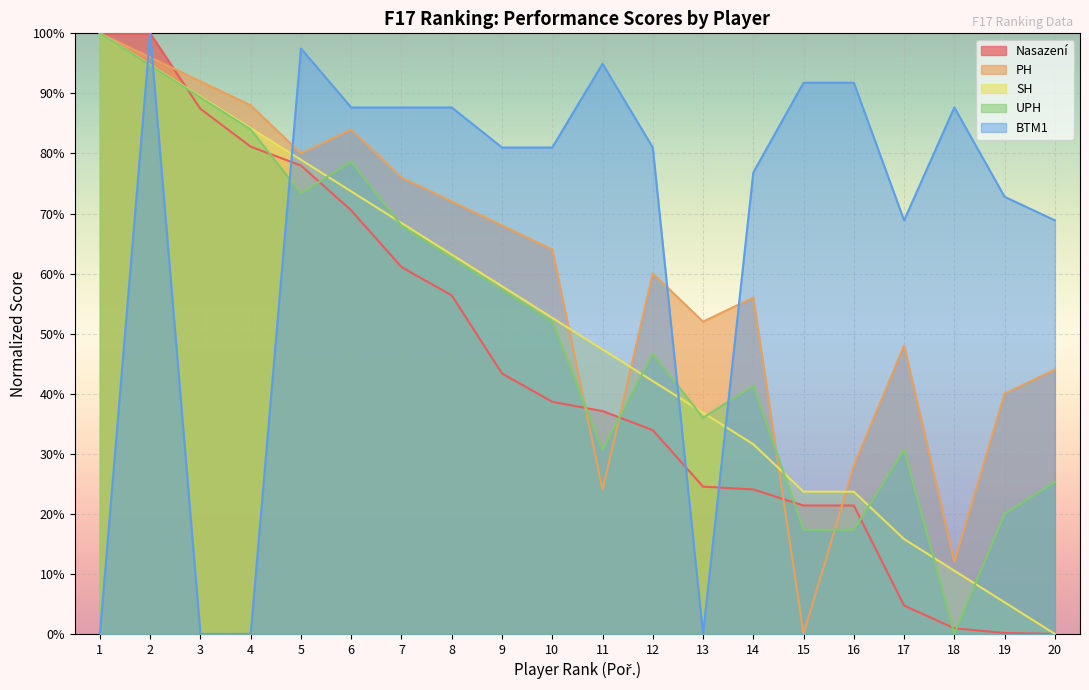

True or false: SH and BTM1 cross at least once.

True